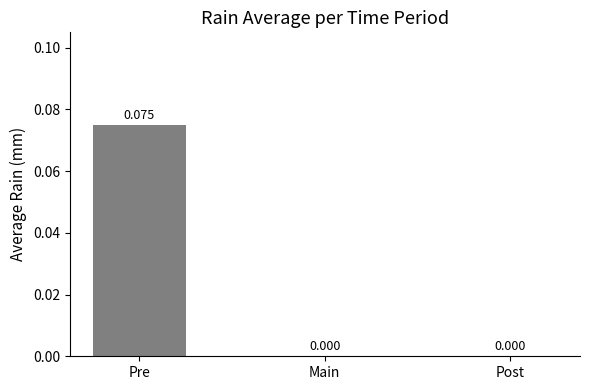

Which has a higher value, Pre or Post?

Pre